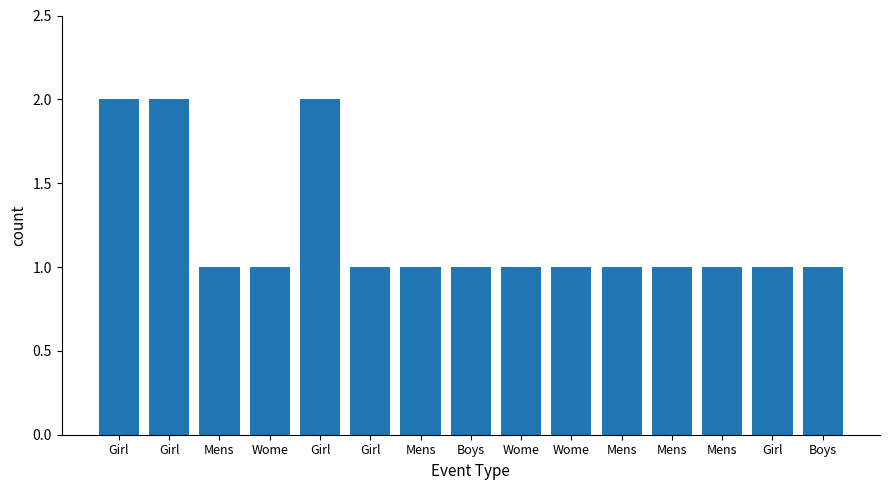

Count the number of data series in this chart.

1